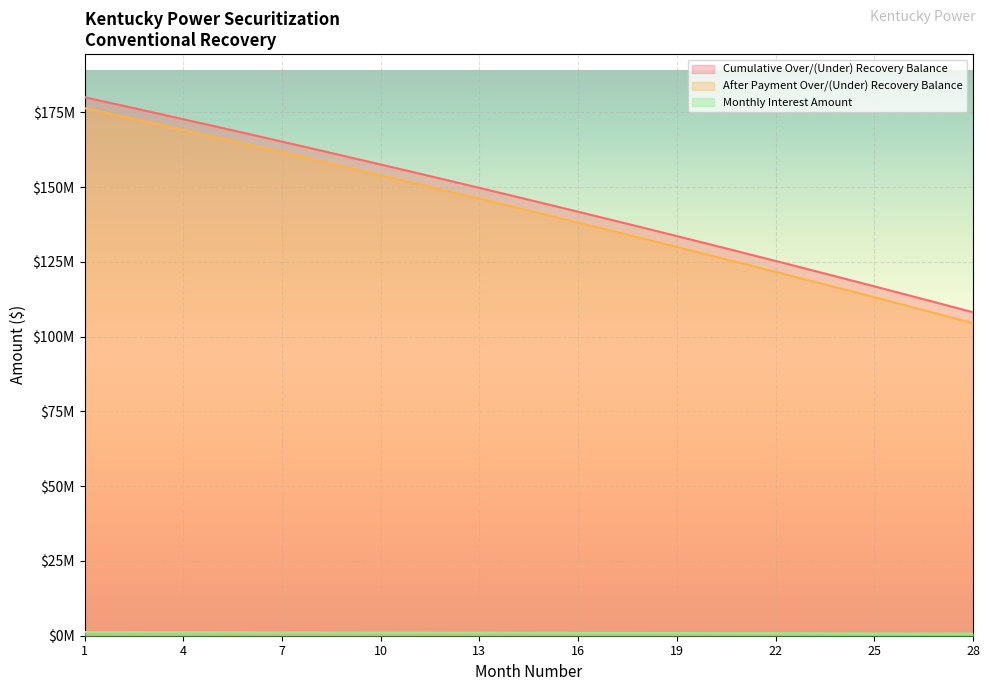

Reading left to right, extract all data points from this chart.

Cumulative Over/(Under) Recovery Balance: 1=180058355.2	2=177626917.9	3=175178663.1	4=172713474.6	5=170231235.2	6=167731827.0	7=165215131.2	8=162681028.3	9=160129397.8	10=157560118.6	11=154973068.5	12=152368124.6	13=149745163.2	14=147104059.7	15=144444688.5	16=141766923.4	17=139070637.0	18=136355701.3	19=133621987.4	20=130869365.2	21=128097704.0	22=125306872.2	23=122496737.2	24=119667165.4	25=116818022.3	26=113949172.8	27=111060480.3	28=108151807.7
After Payment Over/(Under) Recovery Balance: 1=176406771.0	2=173975333.7	3=171527079.0	4=169061890.5	5=166579651.1	6=164080242.9	7=161563547.1	8=159029444.2	9=156477813.7	10=153908534.5	11=151321484.4	12=148716540.5	13=146093579.1	14=143452475.6	15=140793104.4	16=138115339.3	17=135419052.9	18=132704117.2	19=129970403.2	20=127217781.1	21=124446119.9	22=121655288.1	23=118845153.1	24=116015581.2	25=113166438.2	26=110297588.6	27=107408896.2	28=104500223.6
Monthly Interest Amount: 1=1220146.8	2=1203329.4	3=1186395.6	4=1169344.7	5=1152175.9	6=1134888.4	7=1117481.2	8=1099953.7	9=1082304.9	10=1064534.0	11=1046640.3	12=1028622.7	13=1010480.6	14=992213.0	15=973819.0	16=955297.8	17=936648.4	18=917870.1	19=898962.0	20=879923.0	21=860752.3	22=841449.1	23=822012.3	24=802441.1	25=782734.5	26=762891.7	27=742911.5	28=722793.2